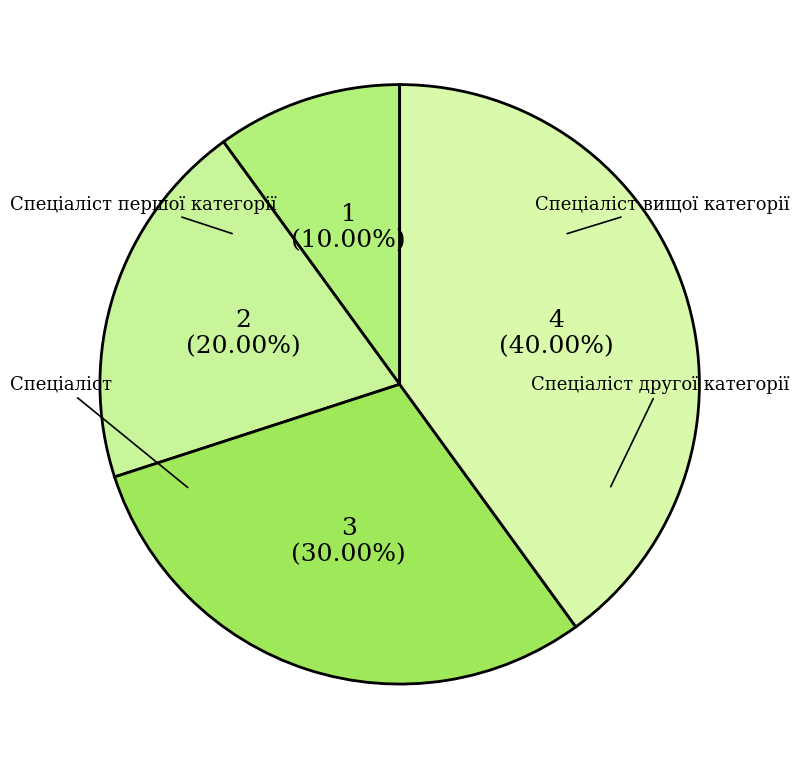

What percentage is the Спеціаліст першої категорії slice, to the nearest percent?

30%